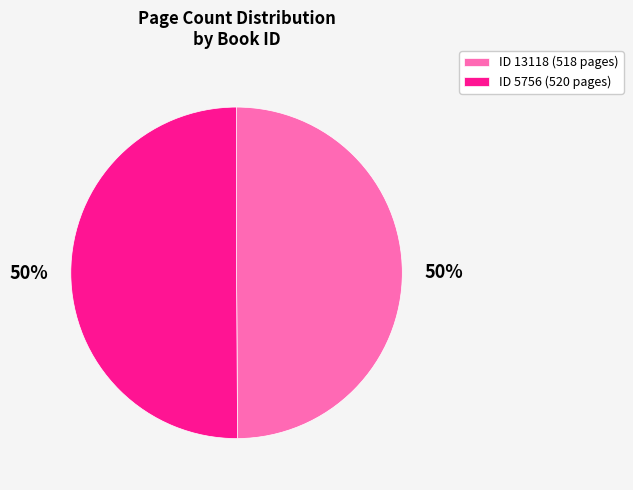

The ID 5756 (520 pages) slice represents 41% of the pie. True or false?

False